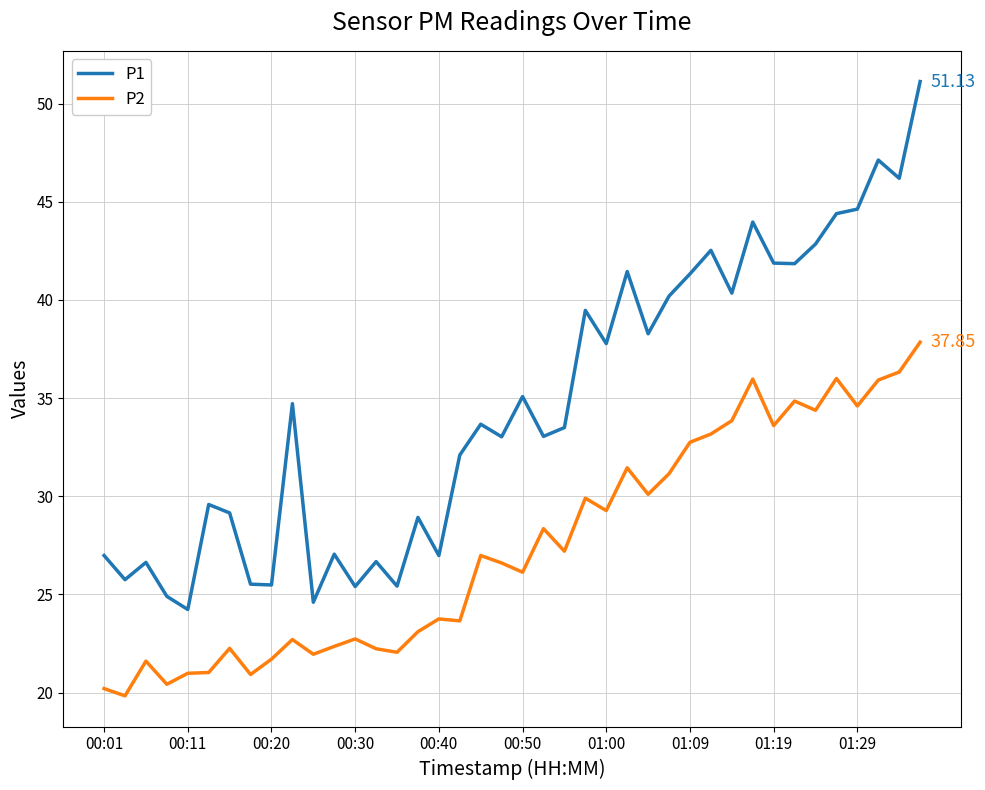

What is the maximum value shown in the chart?

51.1